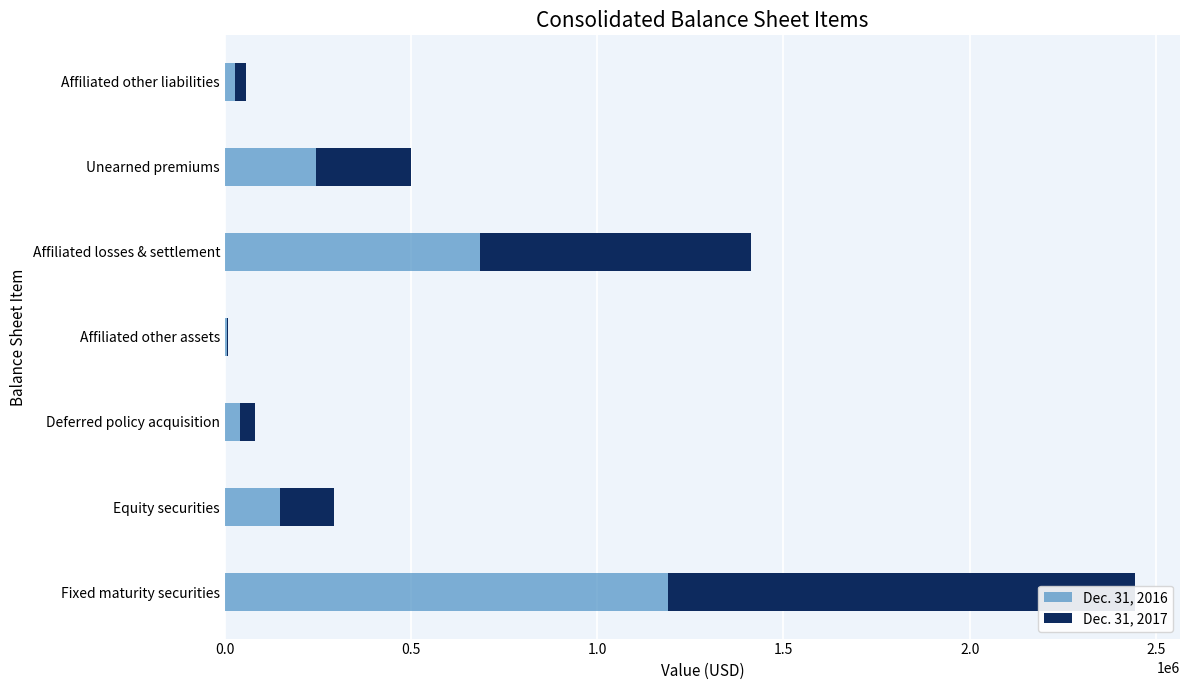

Is the value of Dec. 31, 2016 at Deferred policy acquisition greater than the value of Dec. 31, 2017 at Equity securities?

No